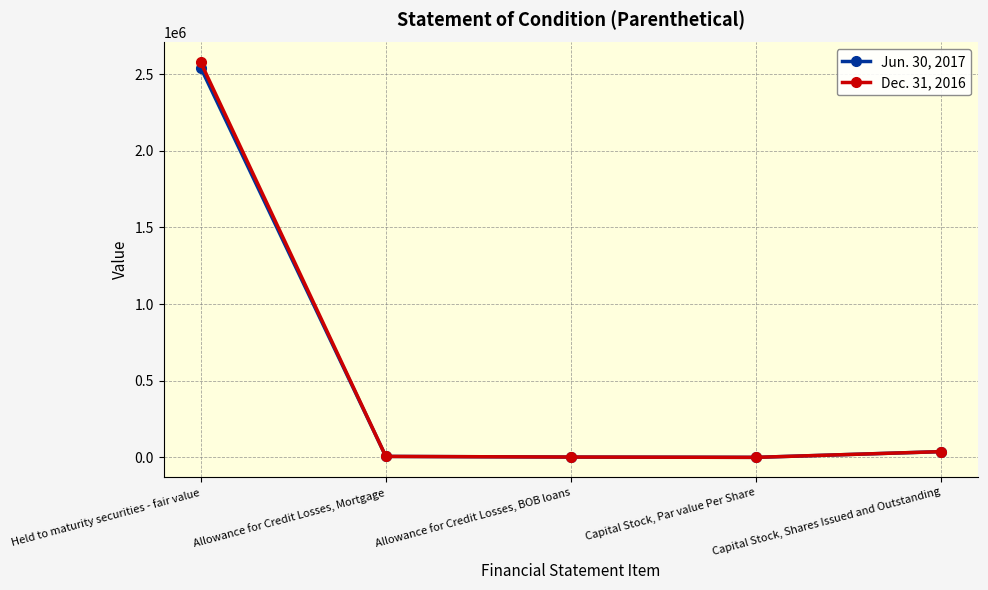

What is the sum of all Dec. 31, 2016 values?

2623044